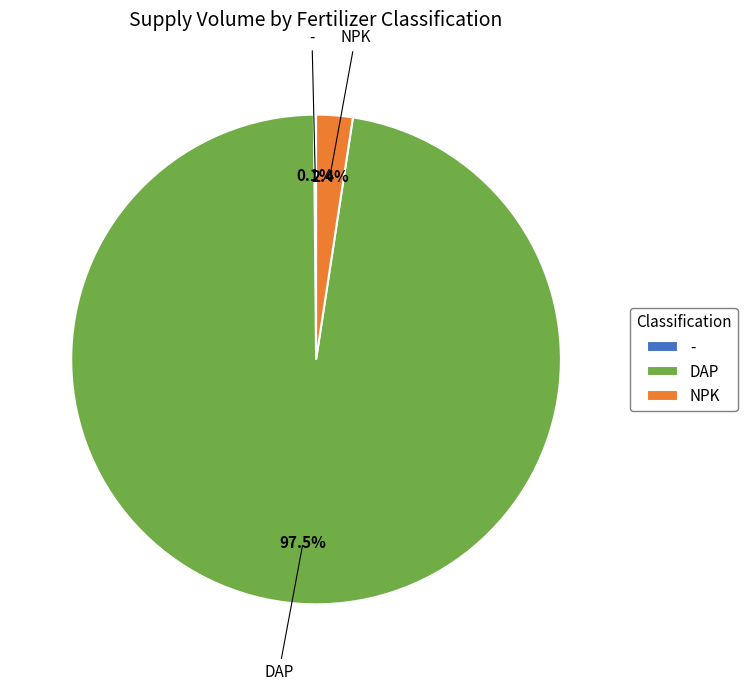

Which has a higher value, NPK or DAP?

DAP